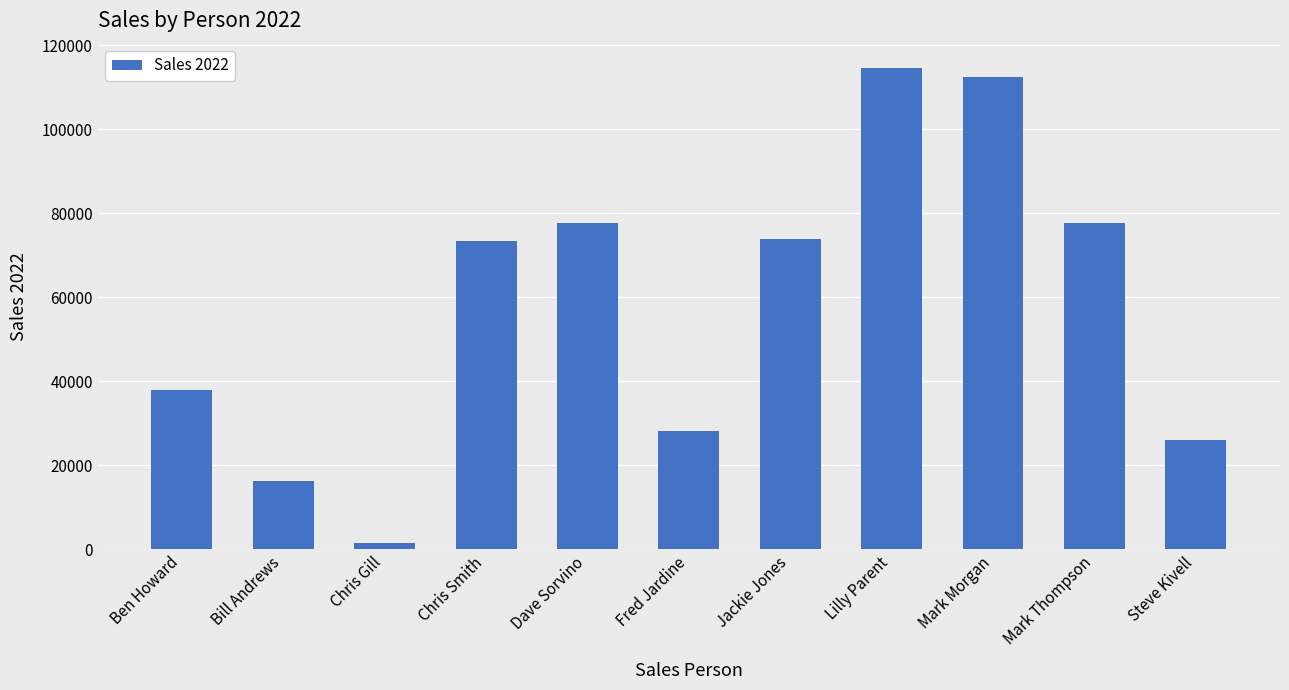

What is the greatest value displayed?

114600